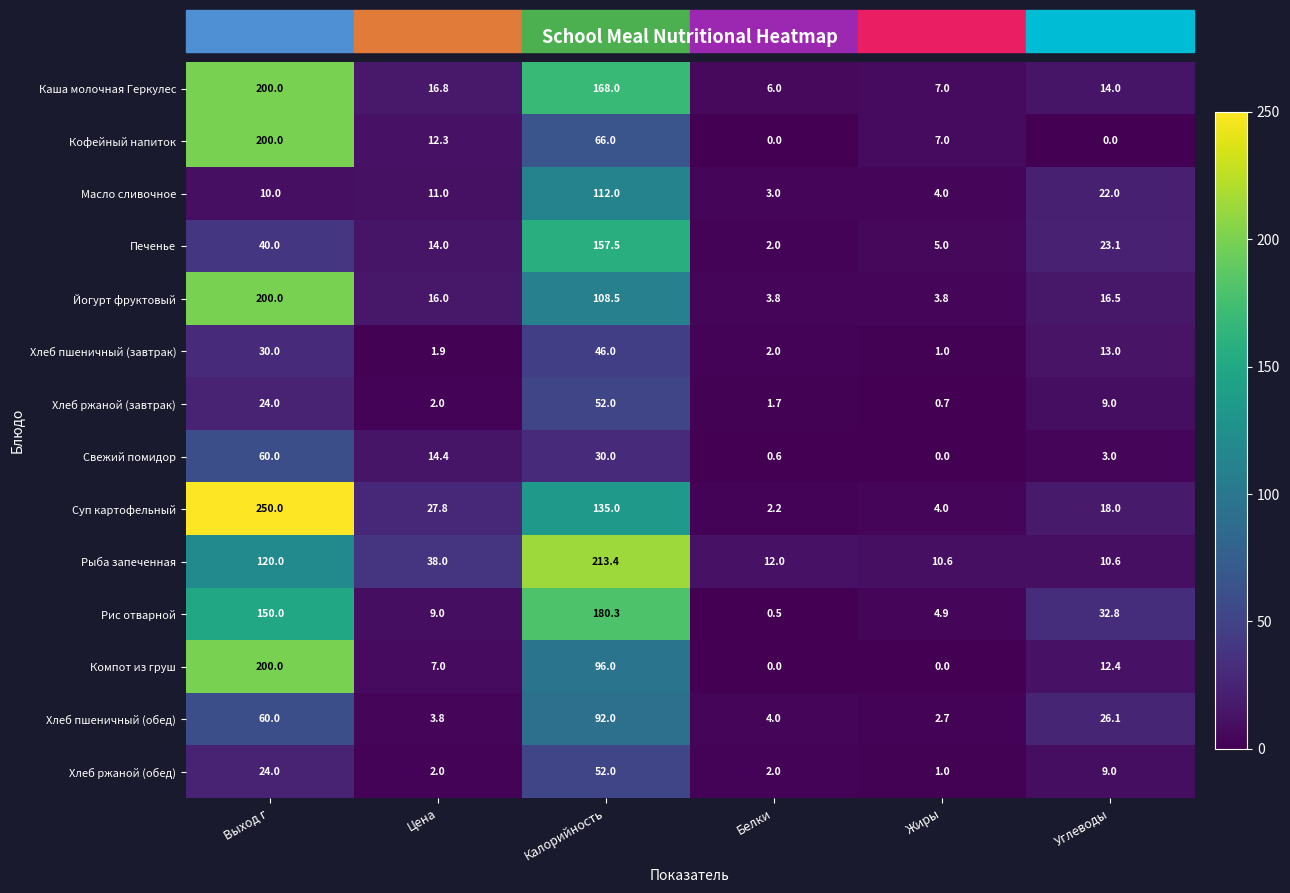

Count the number of data series in this chart.

14